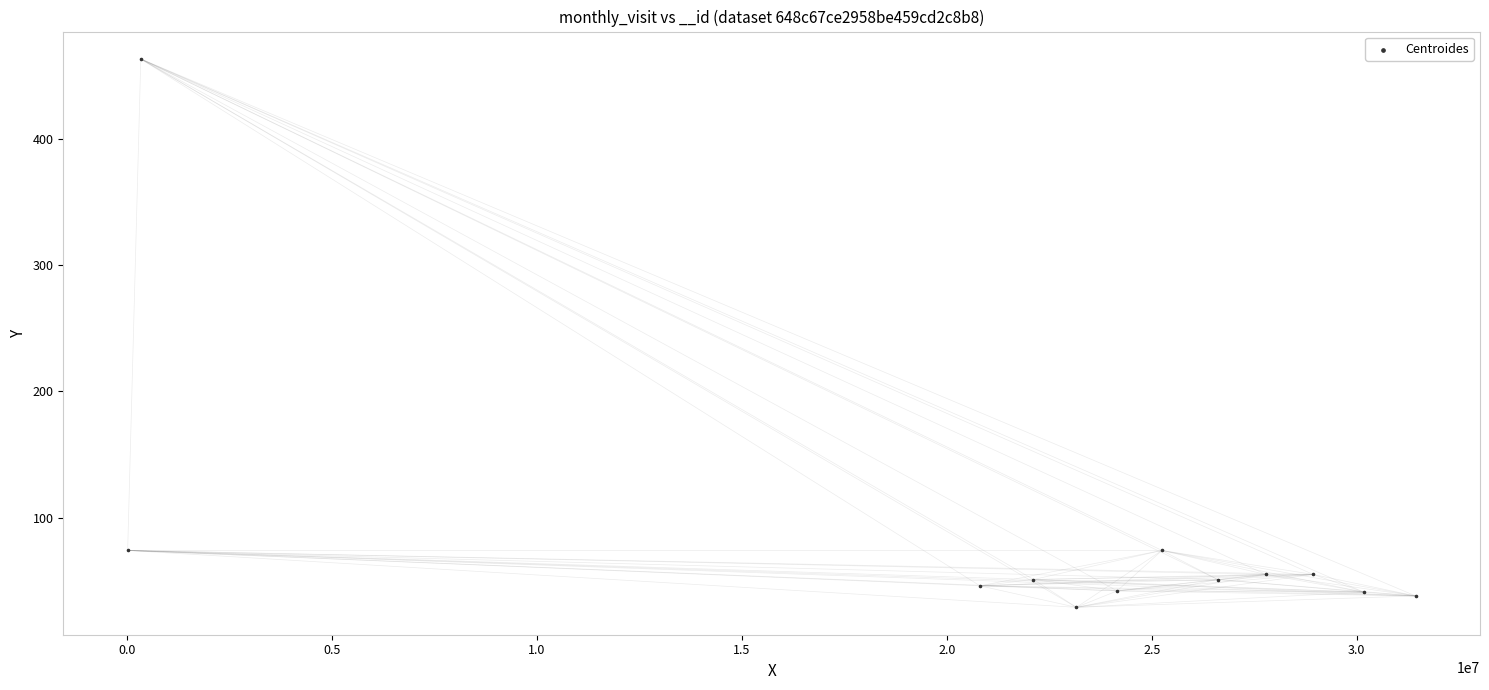

What is the range of Y values (max minus min)?

434